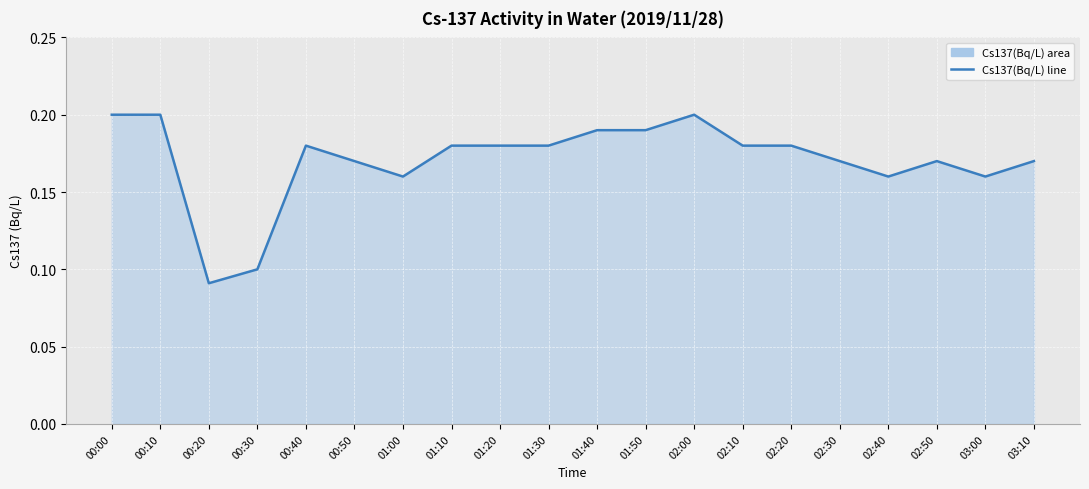

What is the label of the 11th point from the left?

01:40